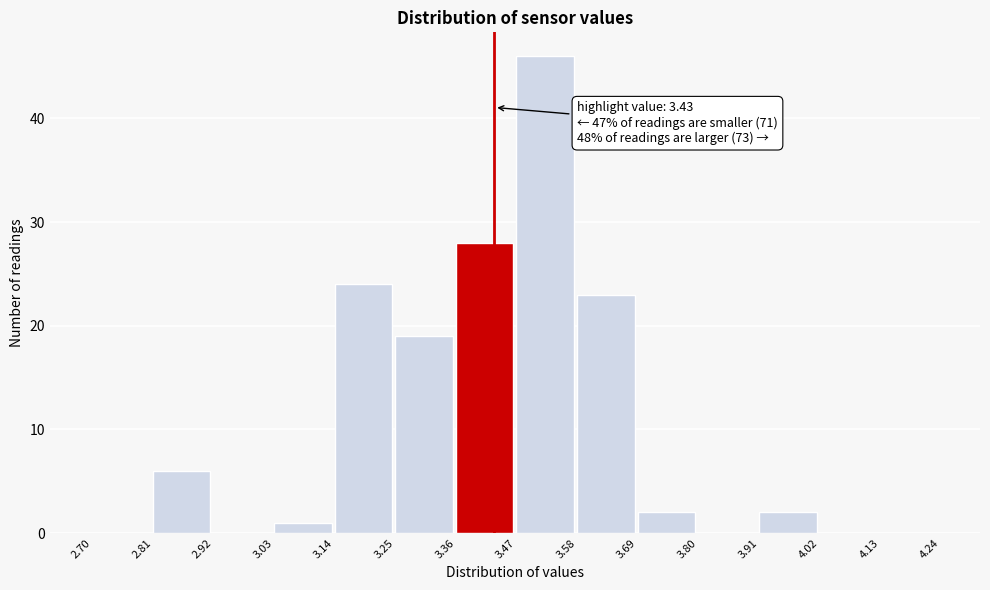

Over which range of the x-axis is the bar tallest?

3.47 to 3.58